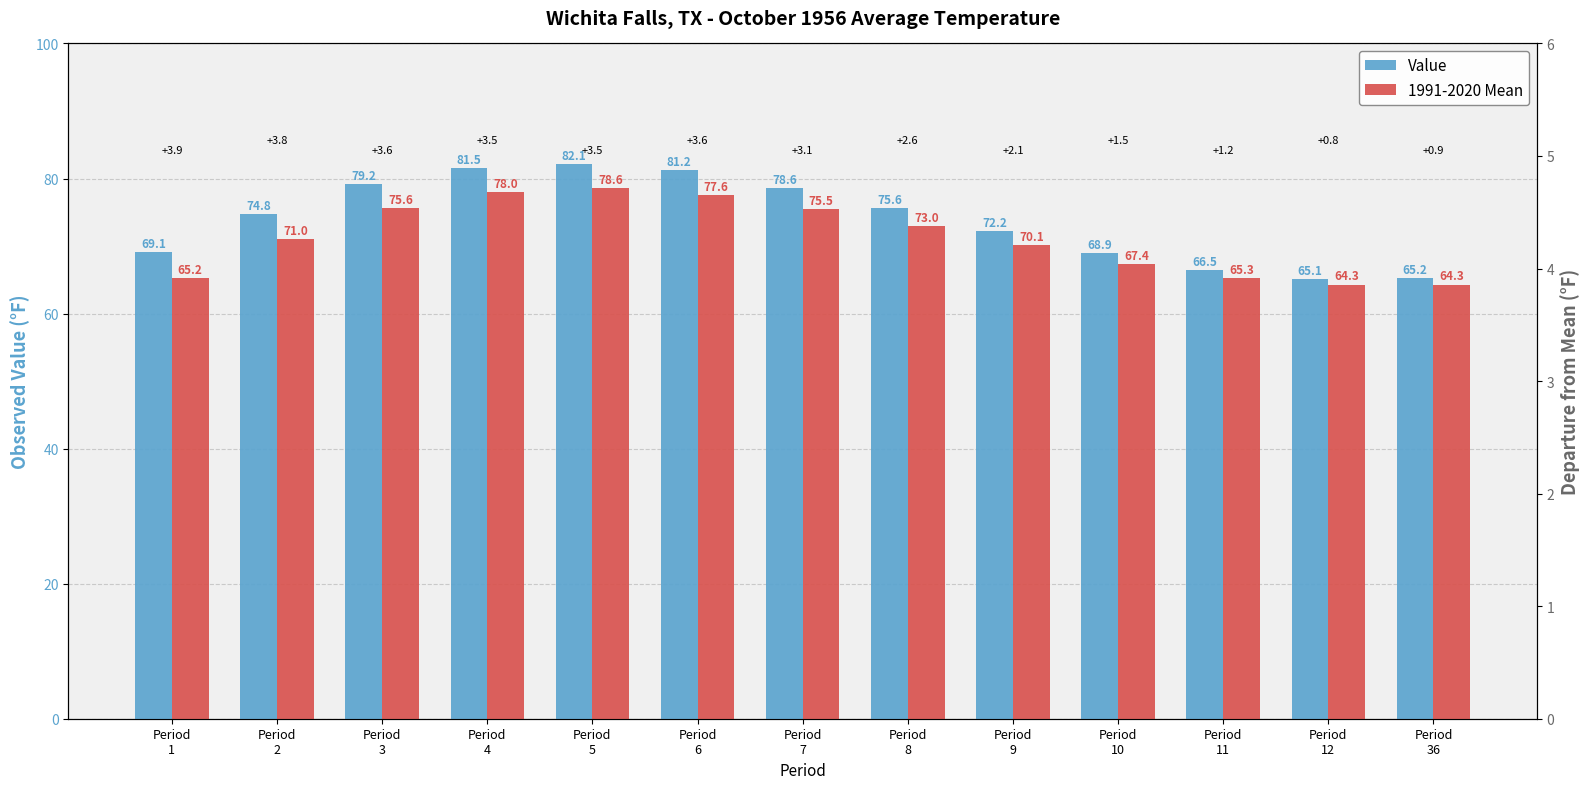

Count the number of data series in this chart.

3